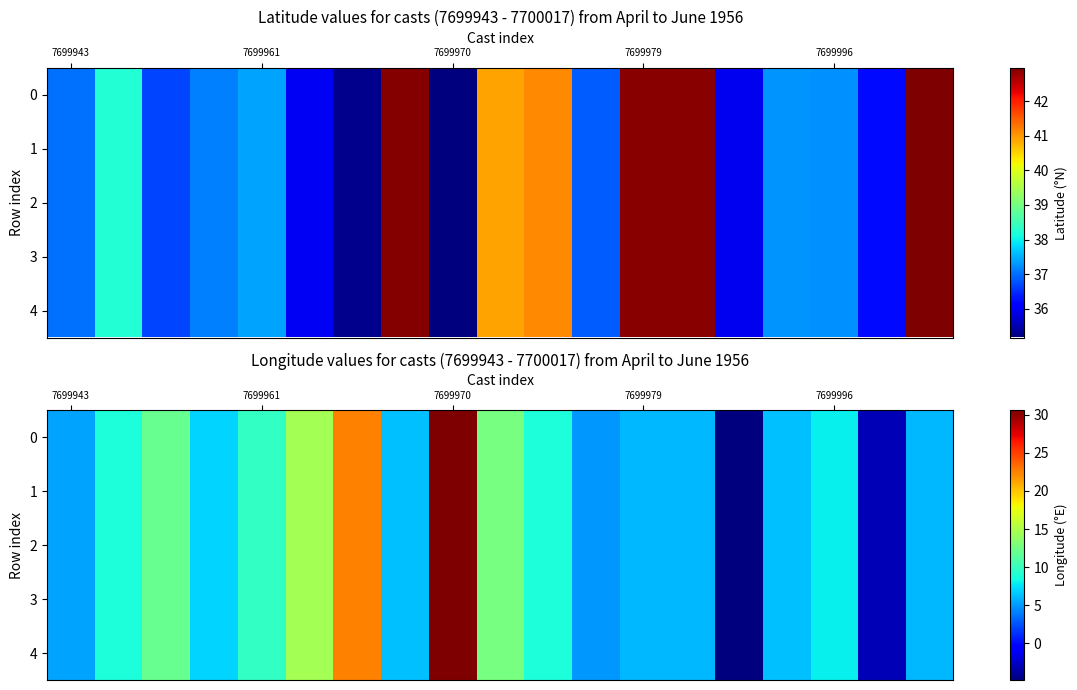

At which category is the sum across all series the highest?

7699970